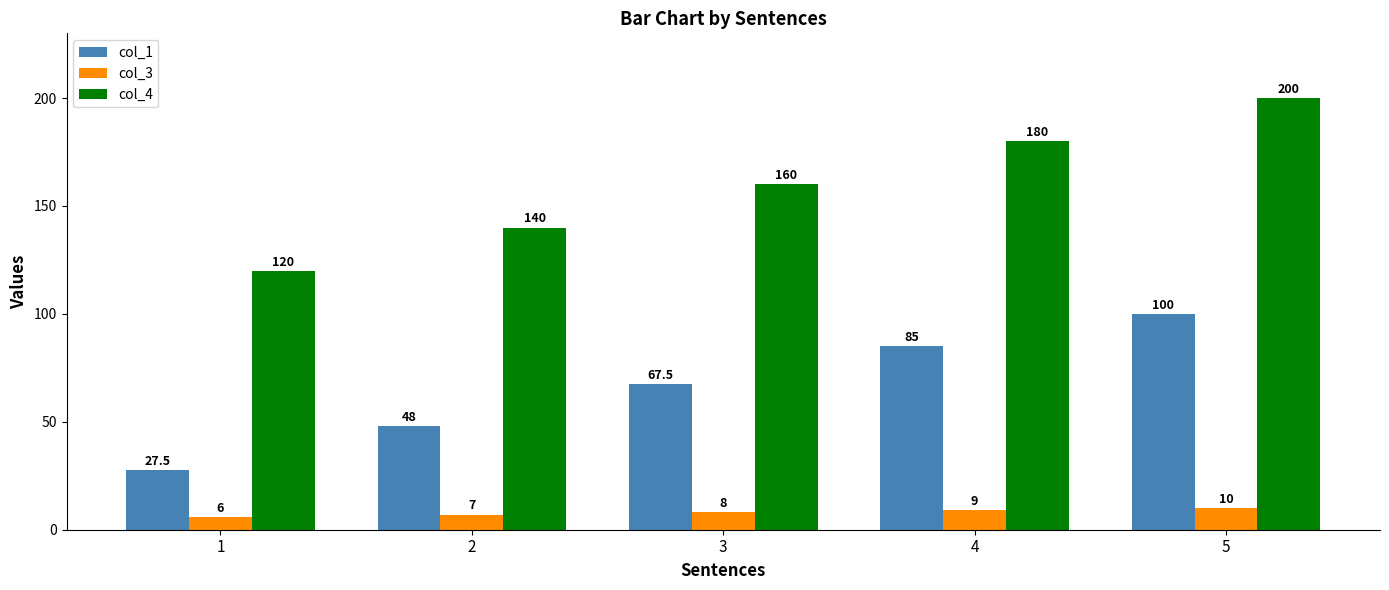

Which series has the largest range (max minus min)?

col_4